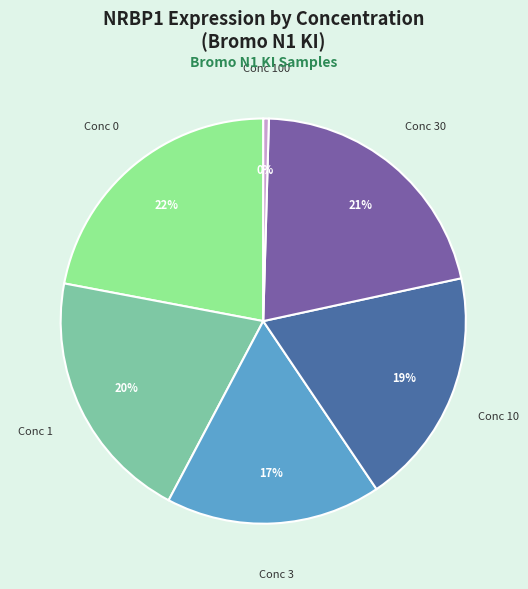

To the nearest percent, what is the average slice percentage?

17%